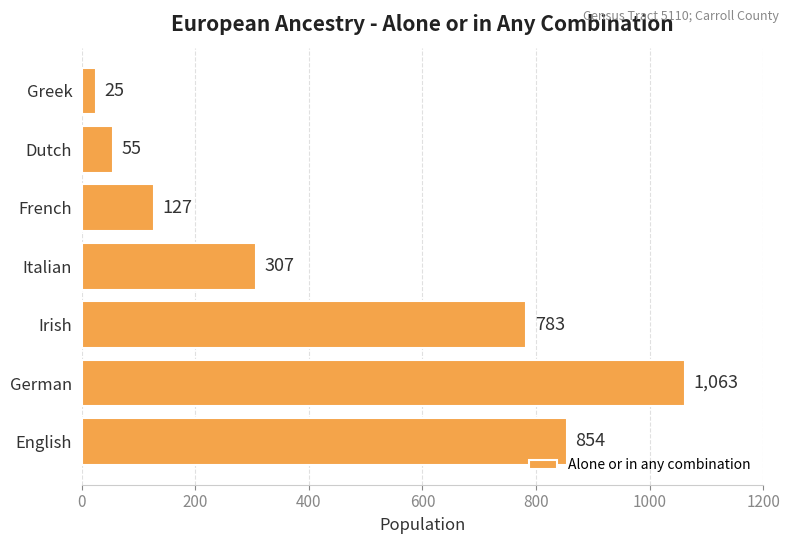

Which has a higher value, German or Italian?

German